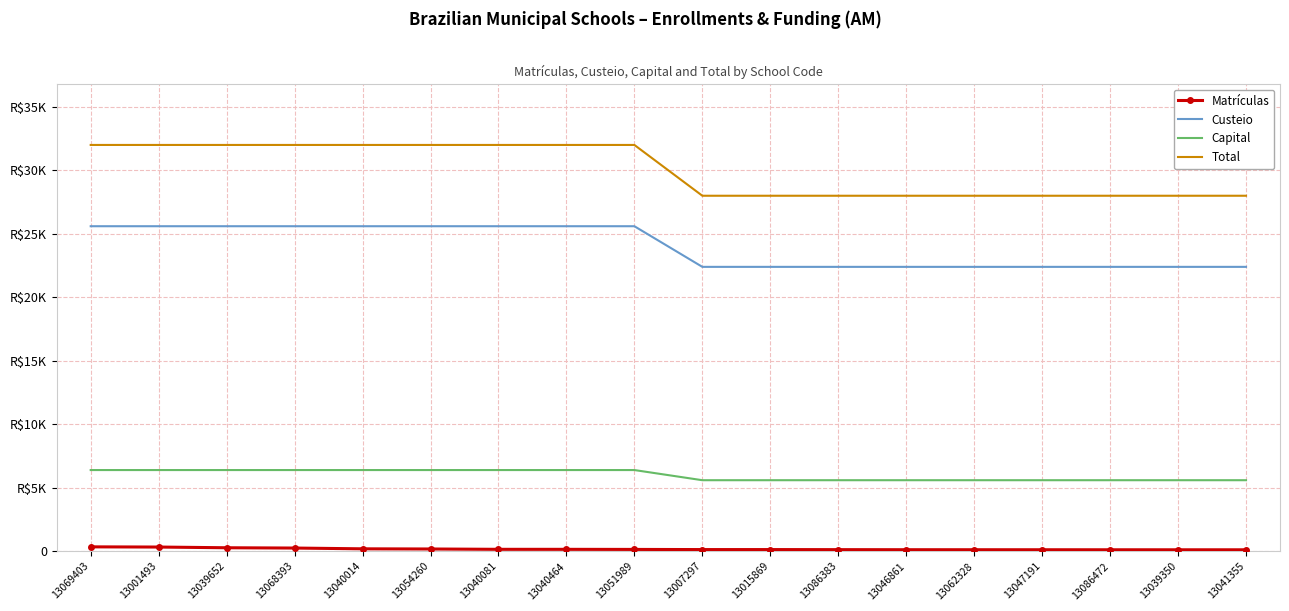

Which series has the widest spread of values?

Total